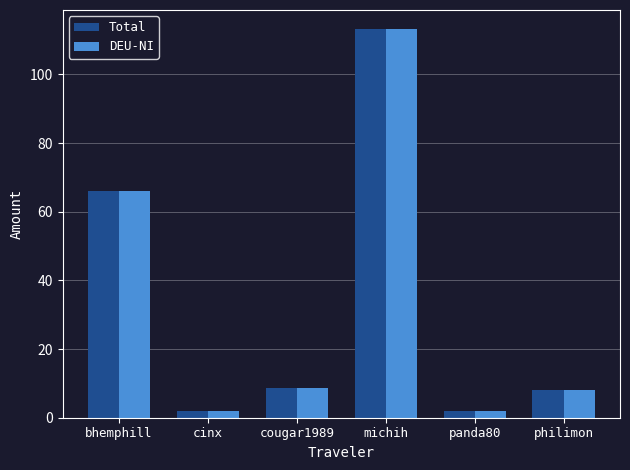

What is the difference between the DEU-NI values at michih and bhemphill?

47.0